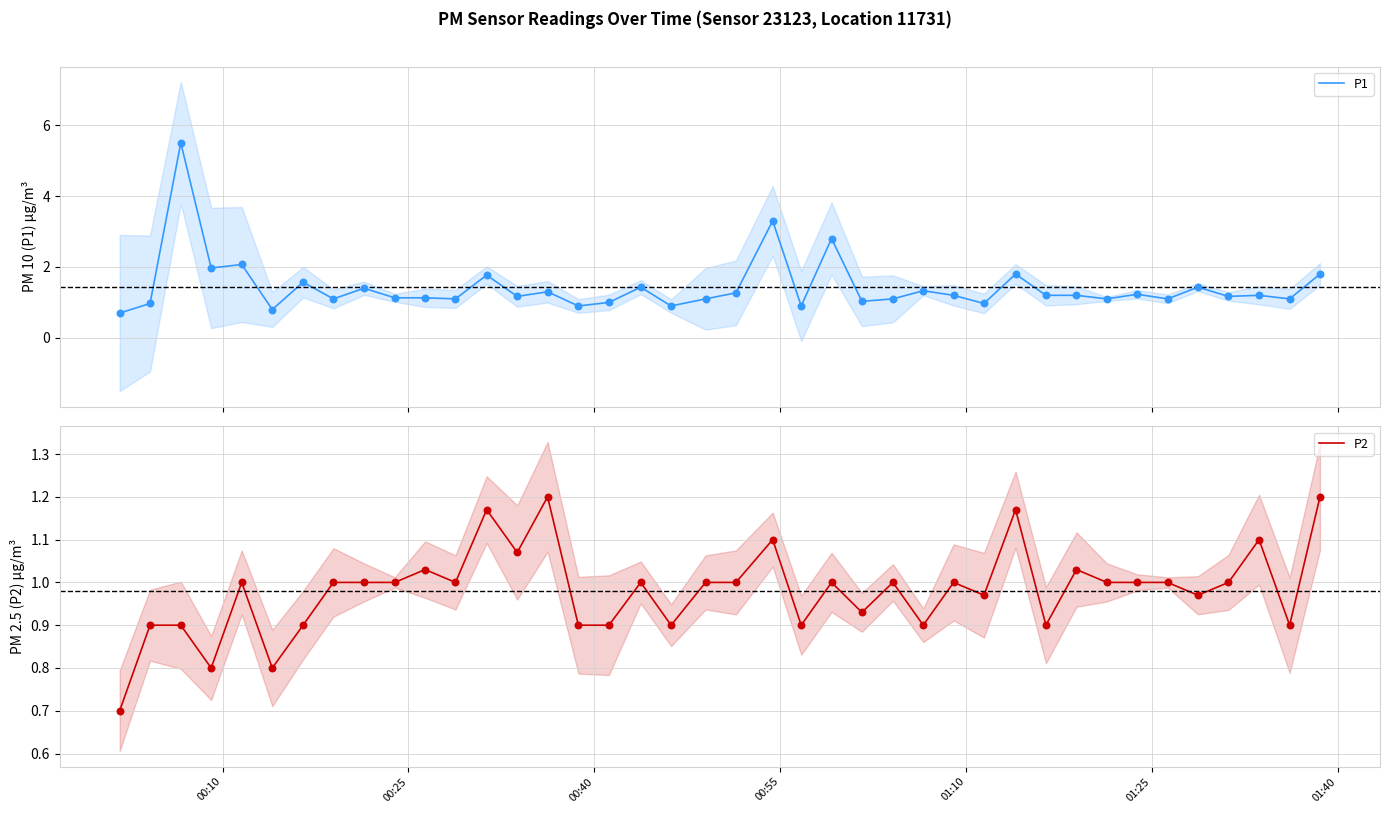

Which series has the largest total across all categories?

P1